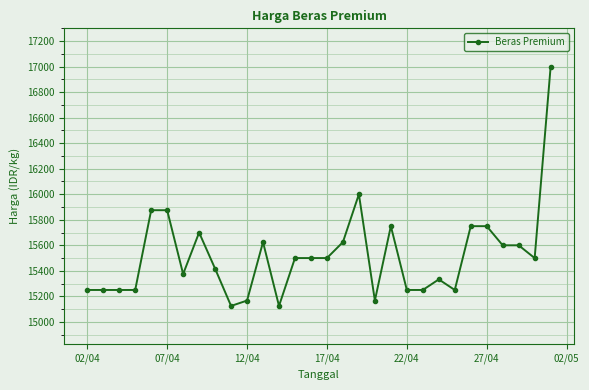

What is the value of the 21st point from the left?

15250